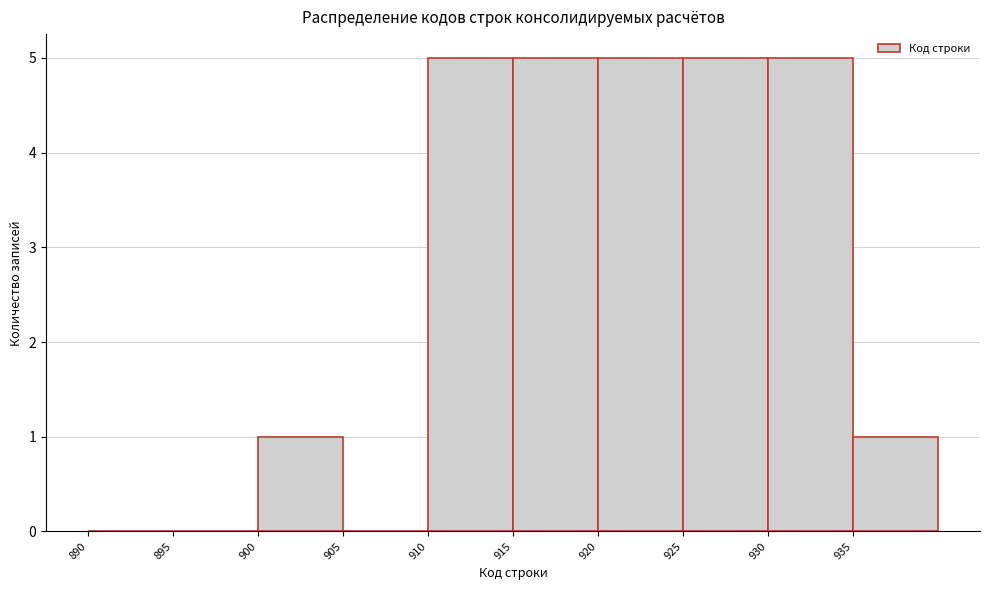

Reading left to right, transcribe this chart: for each bar, give the range it covers on the x-axis and its height. The values are not printed on the chart, so give them approximately, as read against the axis.

890 to 895: 0
895 to 900: 0
900 to 905: 1
905 to 910: 0
910 to 915: 5
915 to 920: 5
920 to 925: 5
925 to 930: 5
930 to 935: 5
935 to 940: 1